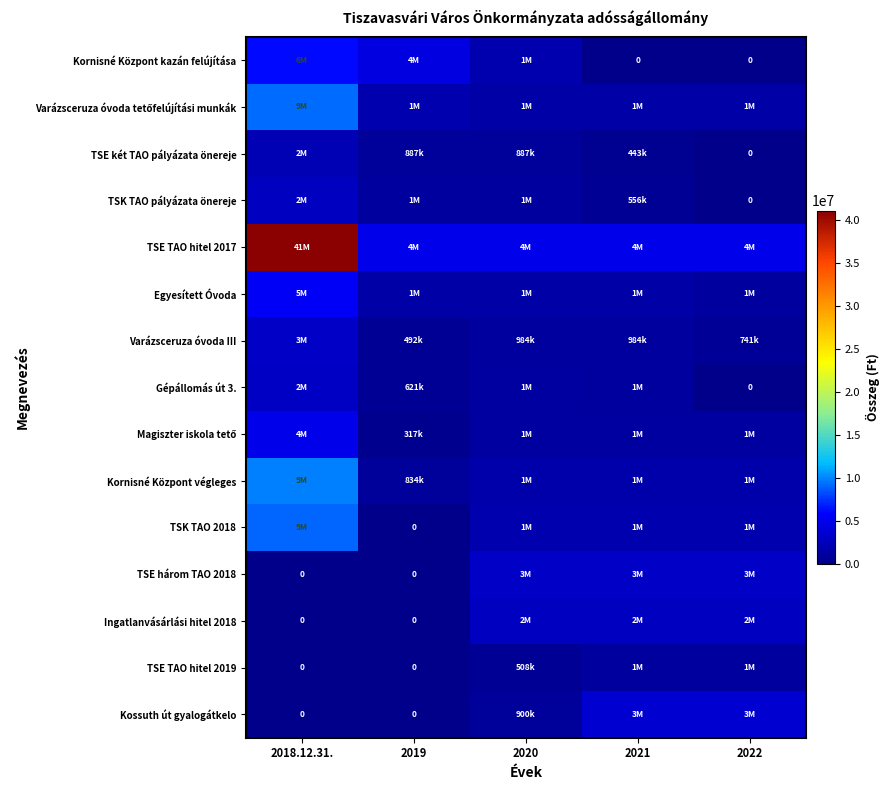

What is the approximate value of Varázsceruza óvoda III at 2019?

492000